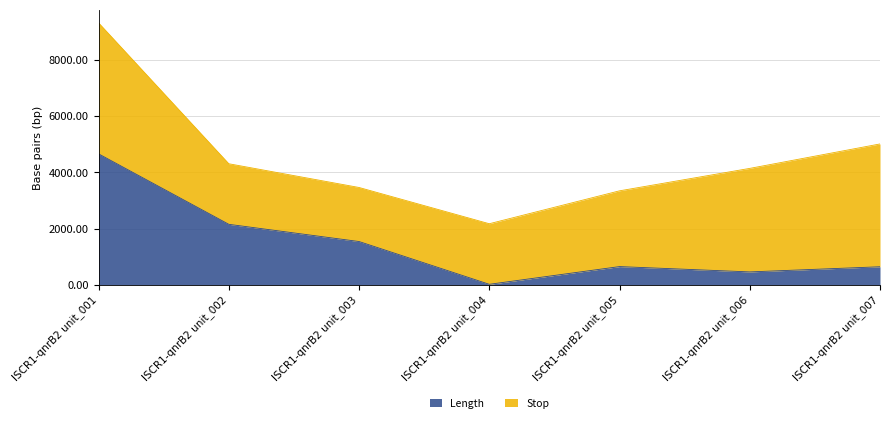

At which label does the data first exceed 651?

ISCR1-qnrB2 unit_001